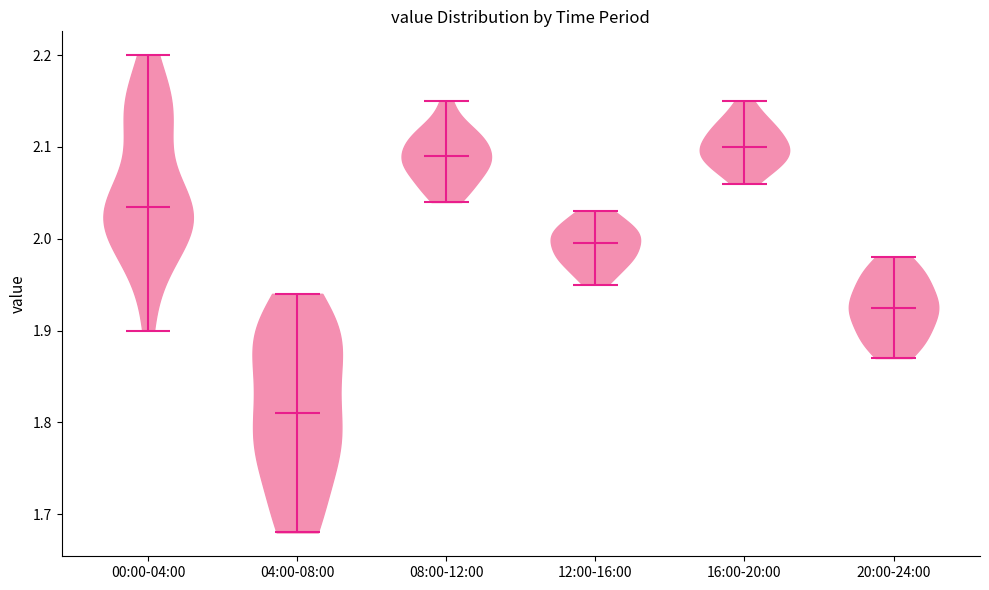

Reading left to right, read every violin against the y-axis: where its median line is, and the lowest and highest points it reaches. The values are not printed on the chart, so give them approximately, as read against the axis.

00:00-04:00: median line 2.04, lowest point 1.90, highest point 2.20
04:00-08:00: median line 1.81, lowest point 1.68, highest point 1.94
08:00-12:00: median line 2.09, lowest point 2.04, highest point 2.15
12:00-16:00: median line 2.00, lowest point 1.95, highest point 2.03
16:00-20:00: median line 2.10, lowest point 2.06, highest point 2.15
20:00-24:00: median line 1.93, lowest point 1.87, highest point 1.98